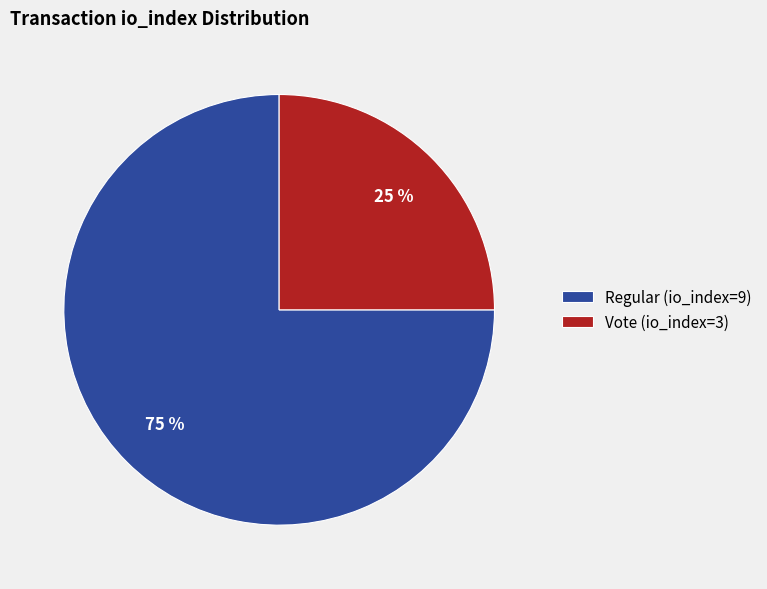

Count the number of slices in the pie.

2